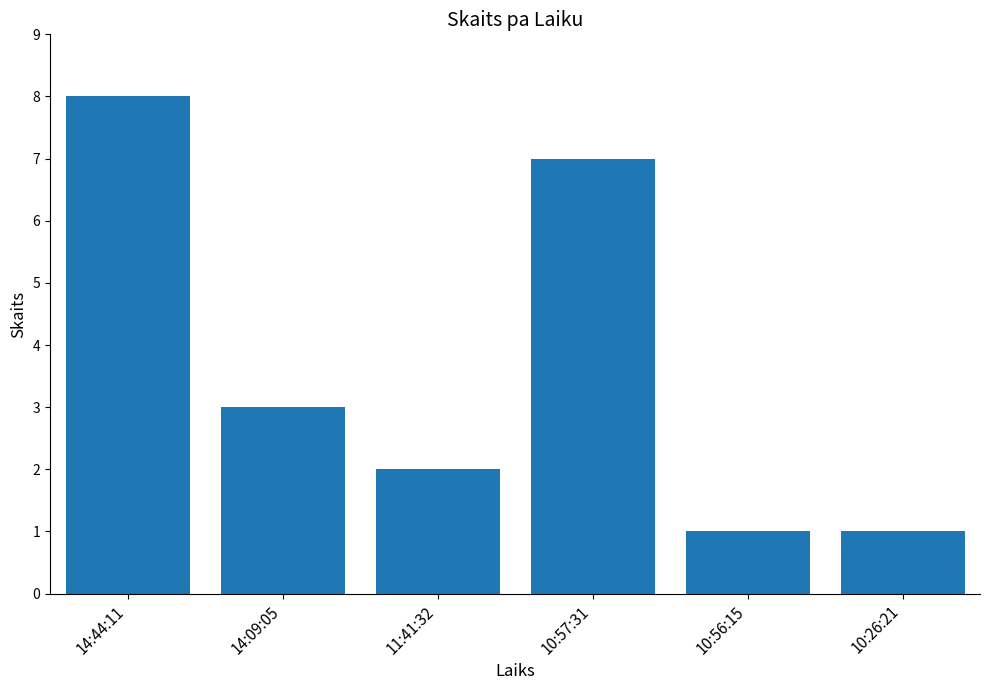

What is the difference between the second highest and minimum values?

6